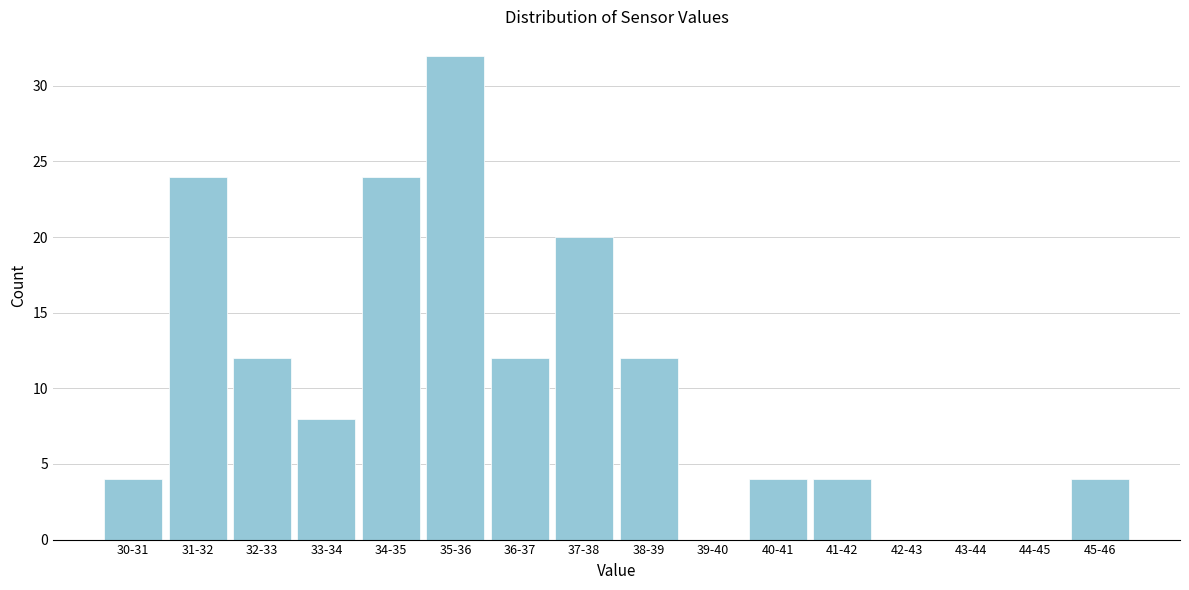

Reading left to right, list all the values displayed in this chart.

30-31=4	31-32=24	32-33=12	33-34=8	34-35=24	35-36=32	36-37=12	37-38=20	38-39=12	39-40=0	40-41=4	41-42=4	42-43=0	43-44=0	44-45=0	45-46=4